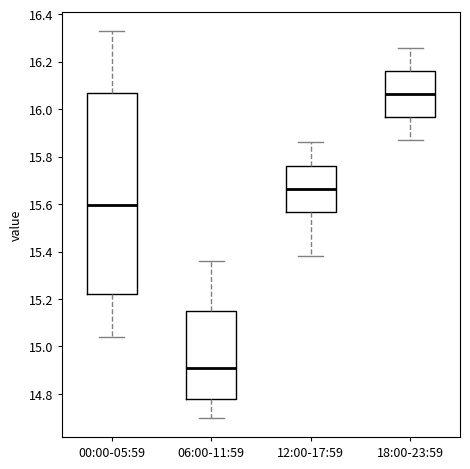

Where is the lower edge of the box for 18:00-23:59 on the y-axis? The values are not printed on the chart, so give them approximately, as read against the axis.

15.96